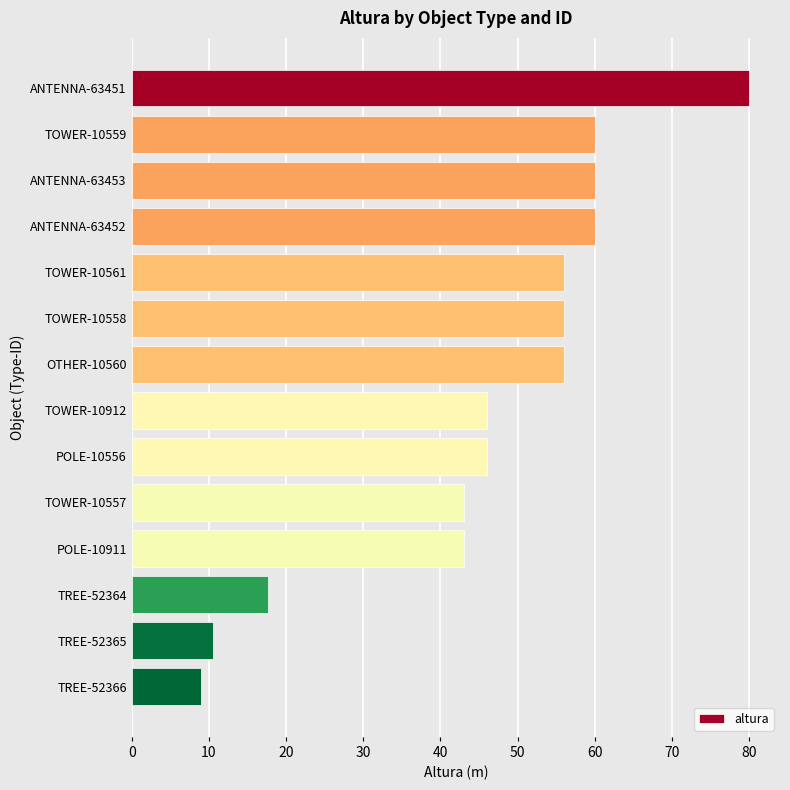

What is the average value?

45.9